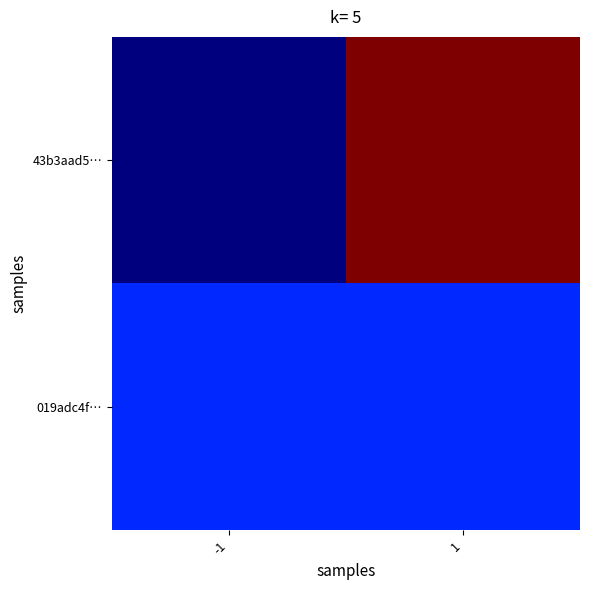

Rank the series by their maximum value, from highest to lowest.

43b3aad5…, 019adc4f…